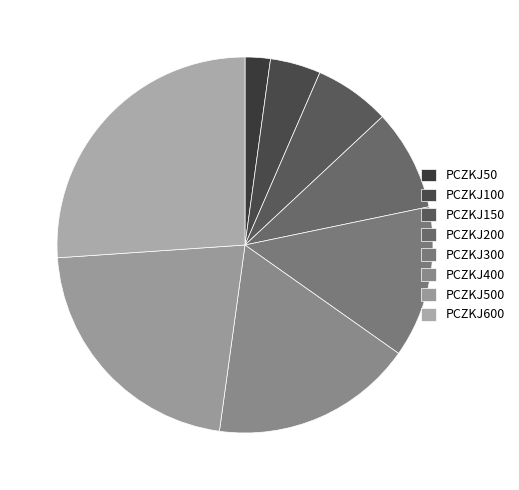

Do PCZKJ100 and PCZKJ150 together represent more than half of the pie?

No